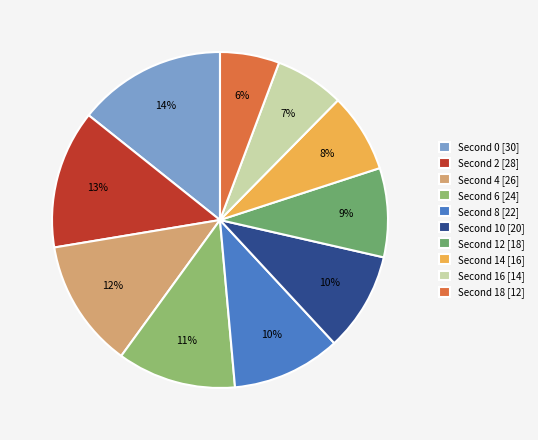

How many slices are in this pie chart?

10